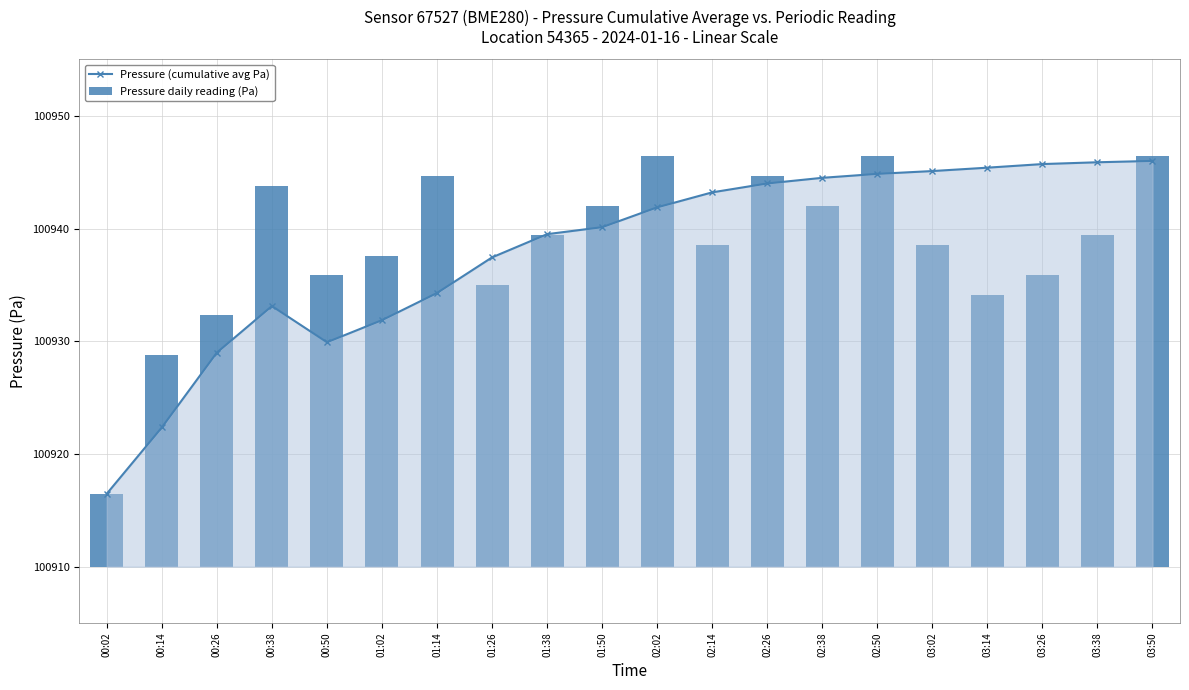

What is the maximum value for Pressure (cumulative avg Pa)?

100946.0